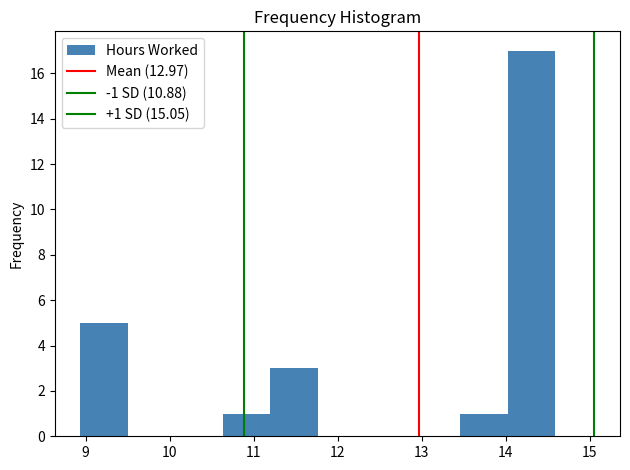

Over which range of the x-axis is the bar tallest?

14.0 to 14.6